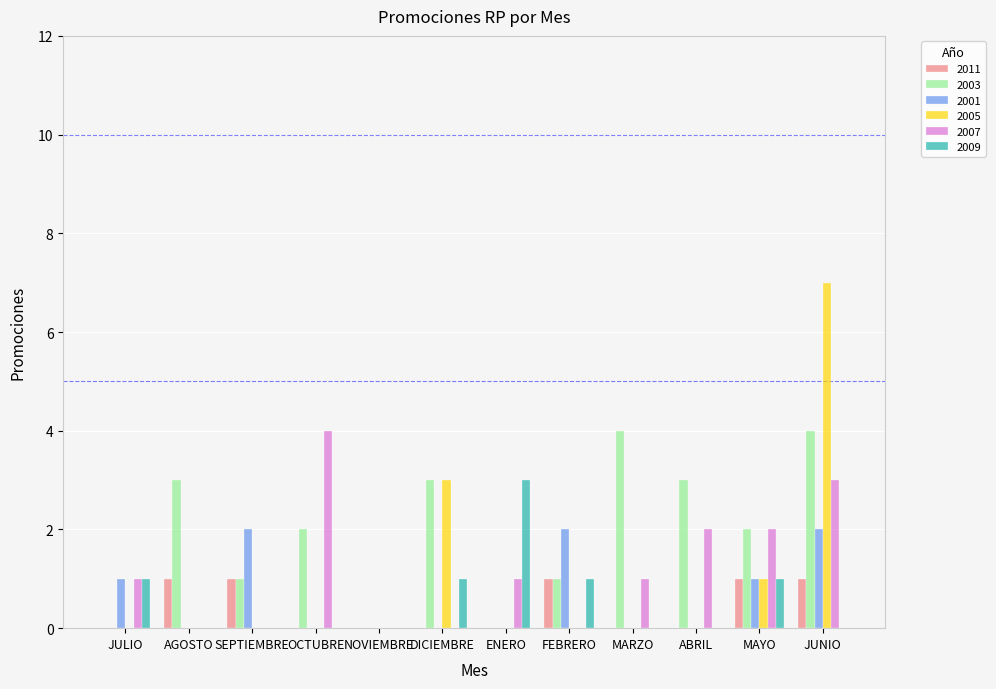

Which series changed the most between OCTUBRE and ABRIL?

2007